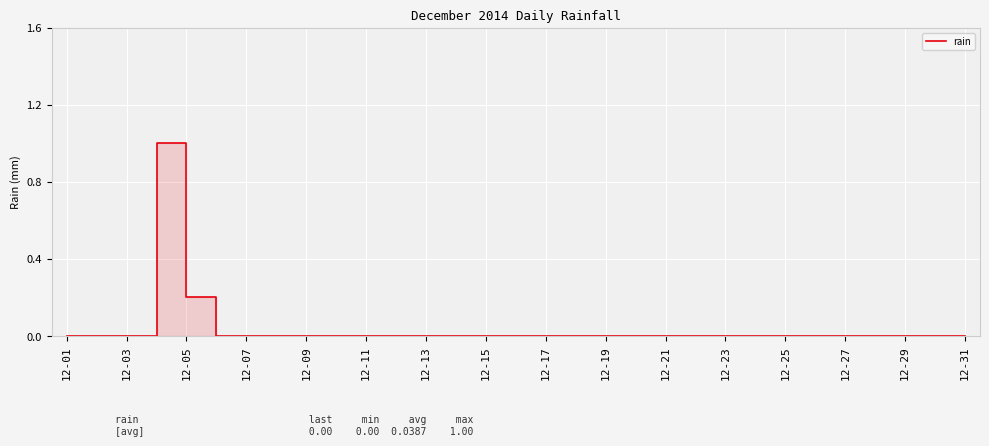

Reading left to right, list all the values displayed in this chart.

0.0	0.0	0.0	1.0	0.2	0.0	0.0	0.0	0.0	0.0	0.0	0.0	0.0	0.0	0.0	0.0	0.0	0.0	0.0	0.0	0.0	0.0	0.0	0.0	0.0	0.0	0.0	0.0	0.0	0.0	0.0